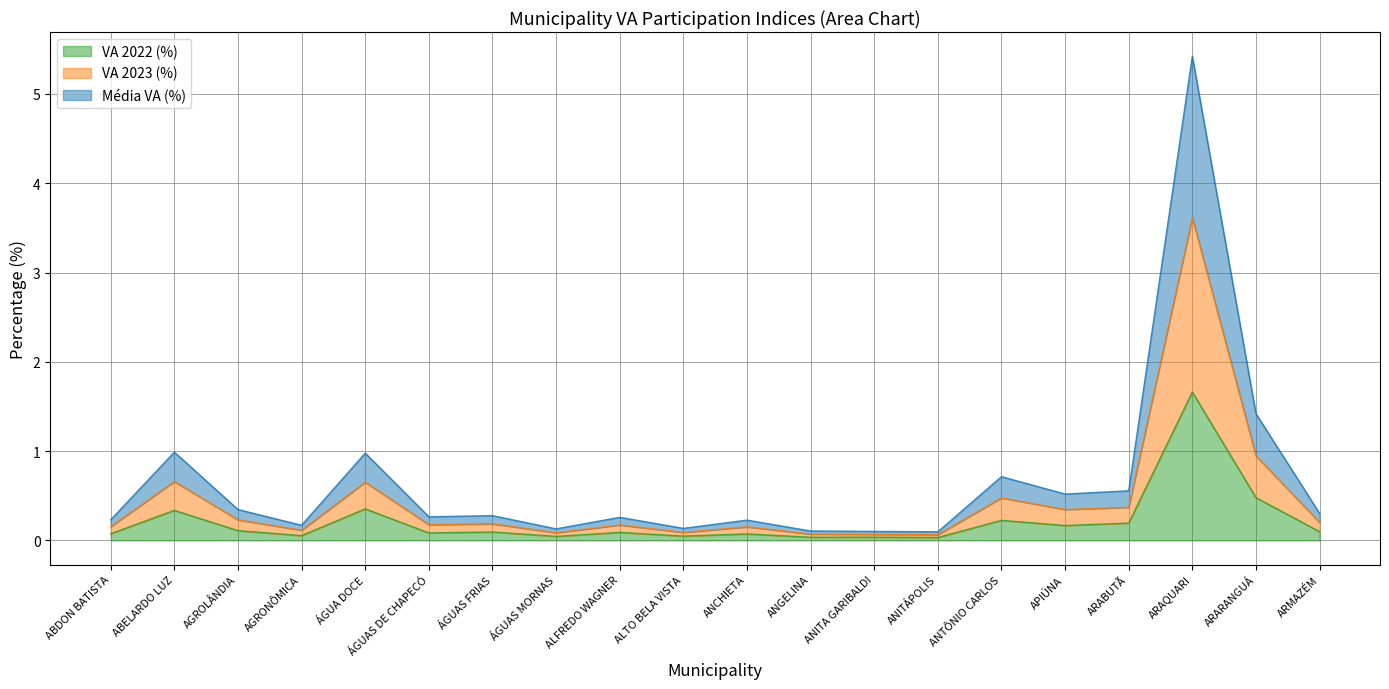

True or false: VA 2022 (%) and Média VA (%) intersect in this chart.

False